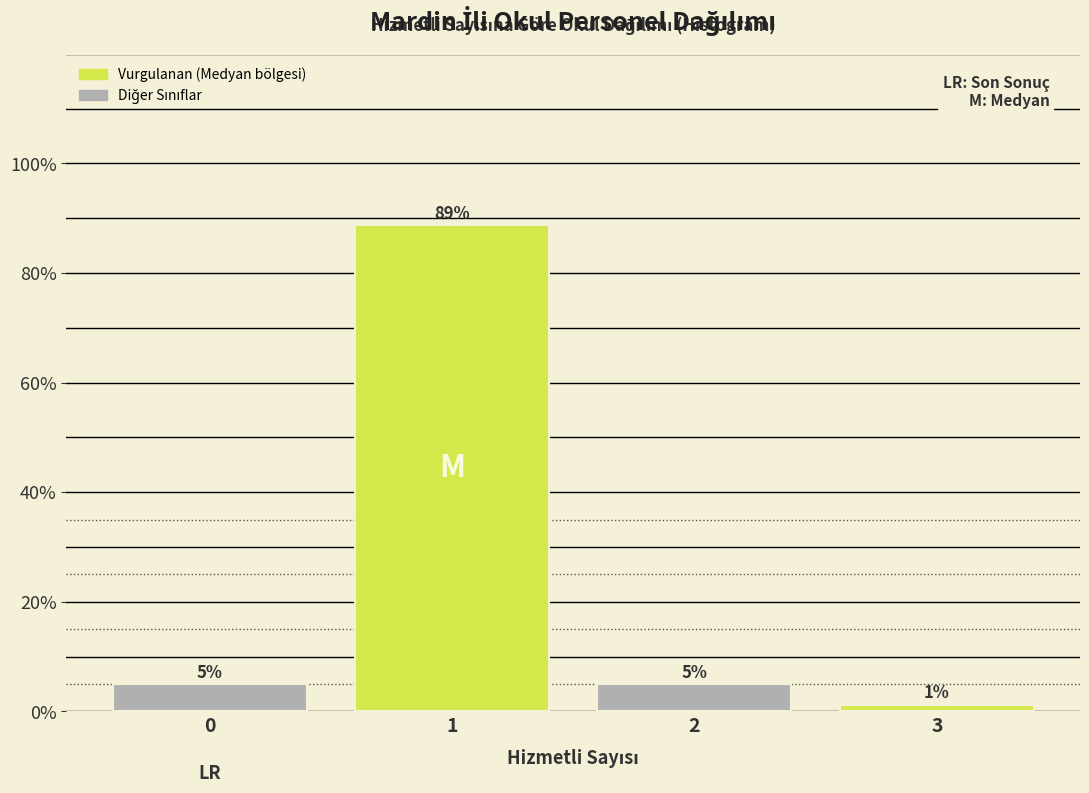

What is the value of the 2nd bar from the left?

88.8